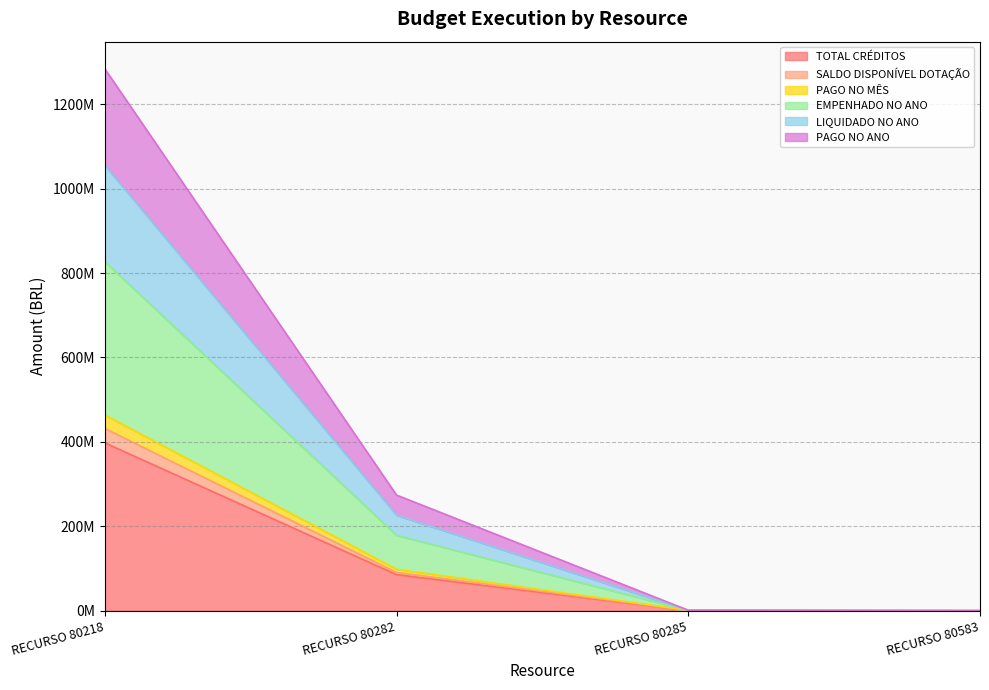

How many lines are shown in the chart?

6